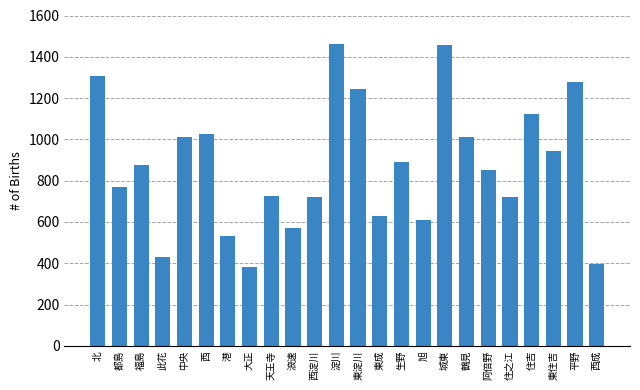

Between 平野 and 東住吉, which is larger?

平野